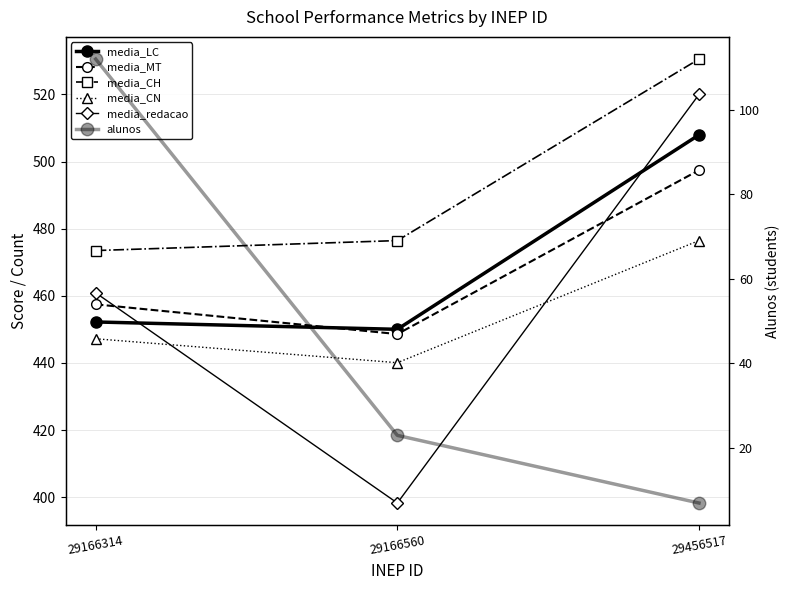

What is the greatest value displayed?

530.5